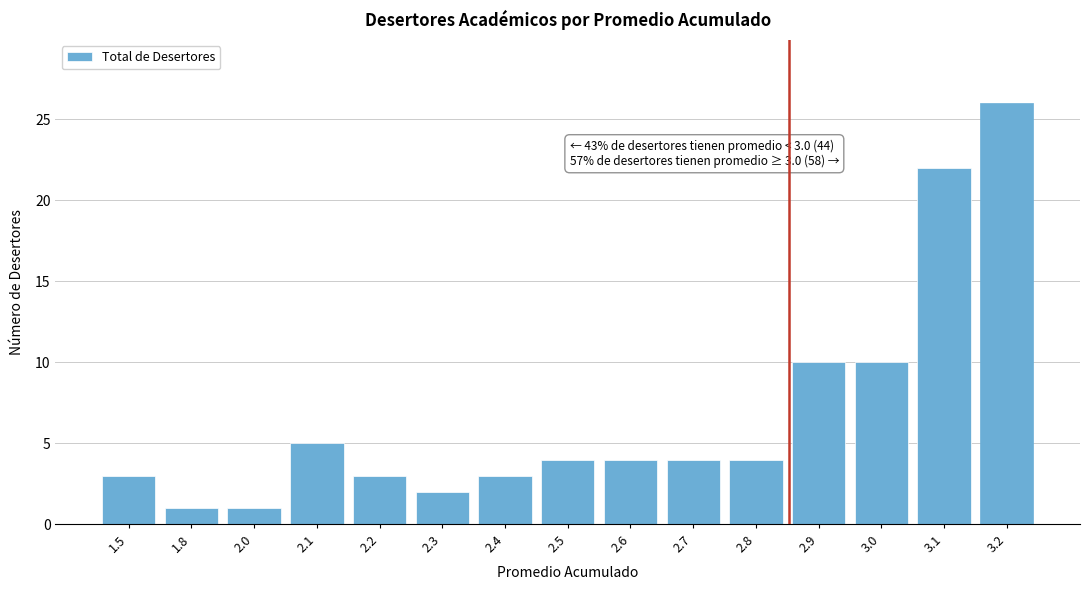

Reading left to right, transcribe all the data shown in this chart.

1.5=3	1.8=1	2.0=1	2.1=5	2.2=3	2.3=2	2.4=3	2.5=4	2.6=4	2.7=4	2.8=4	2.9=10	3.0=10	3.1=22	3.2=26